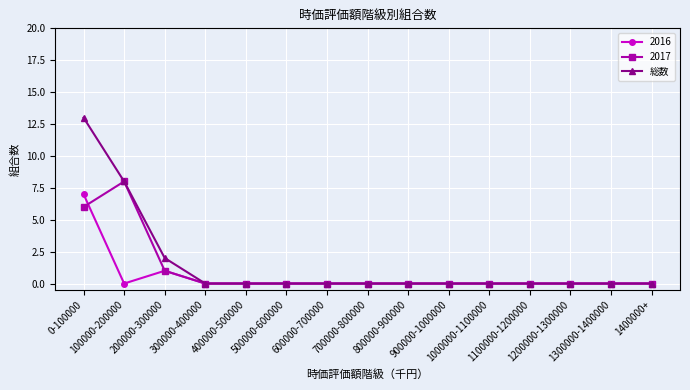

Which category has the highest value across all series?

0-100000